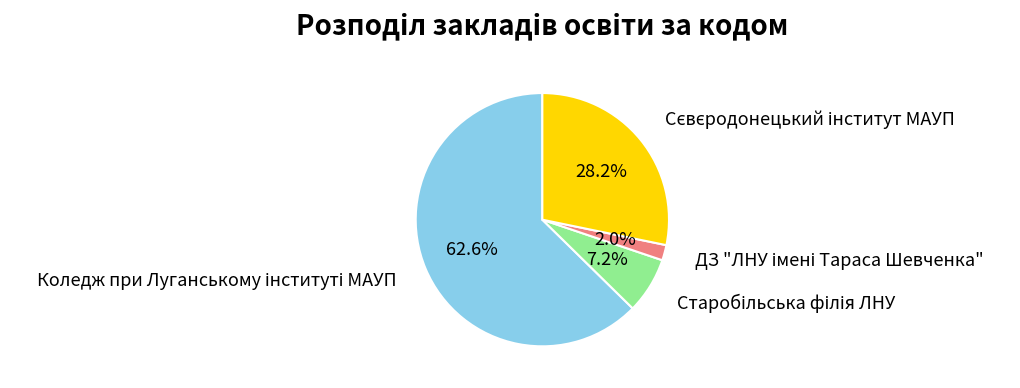

Is there any slice that represents more than half of the pie?

Yes